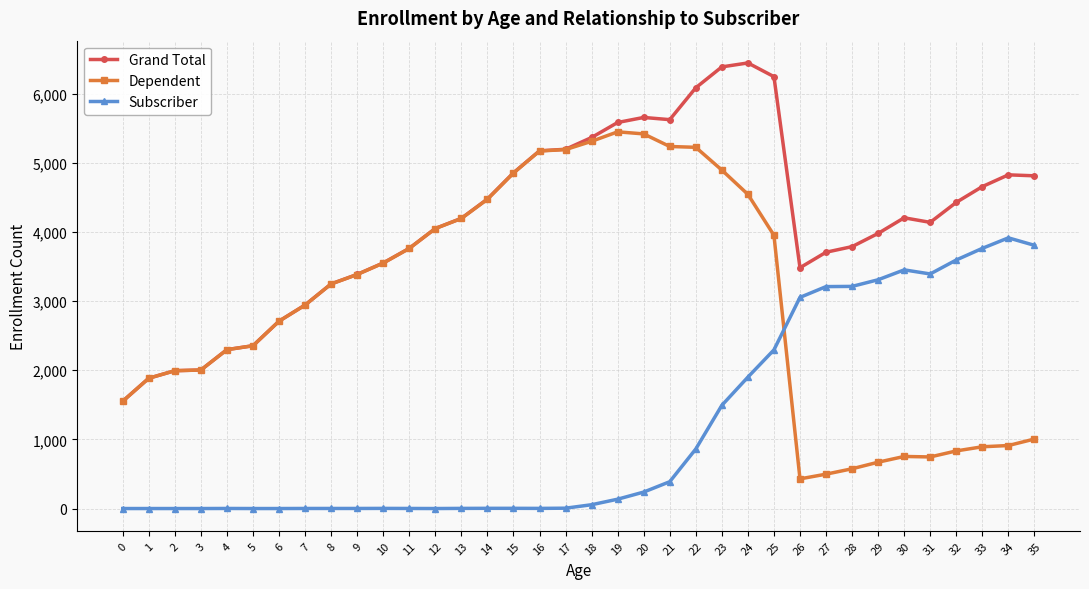

The value of Dependent at 0 is 1552. True or false?

True